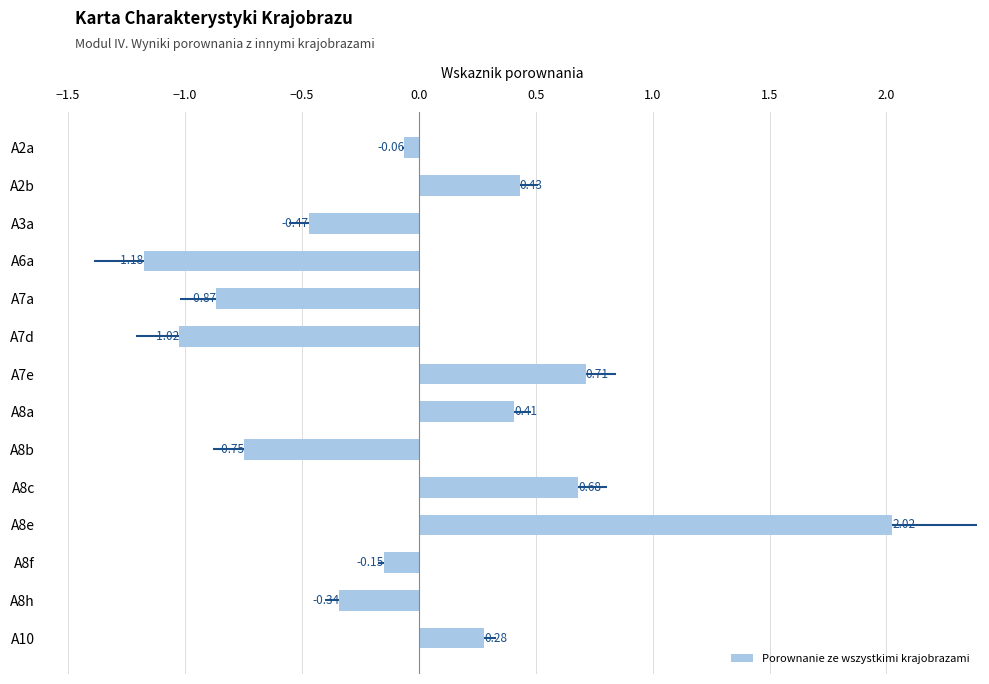

What is the difference between the values at A2b and A6a?

1.6